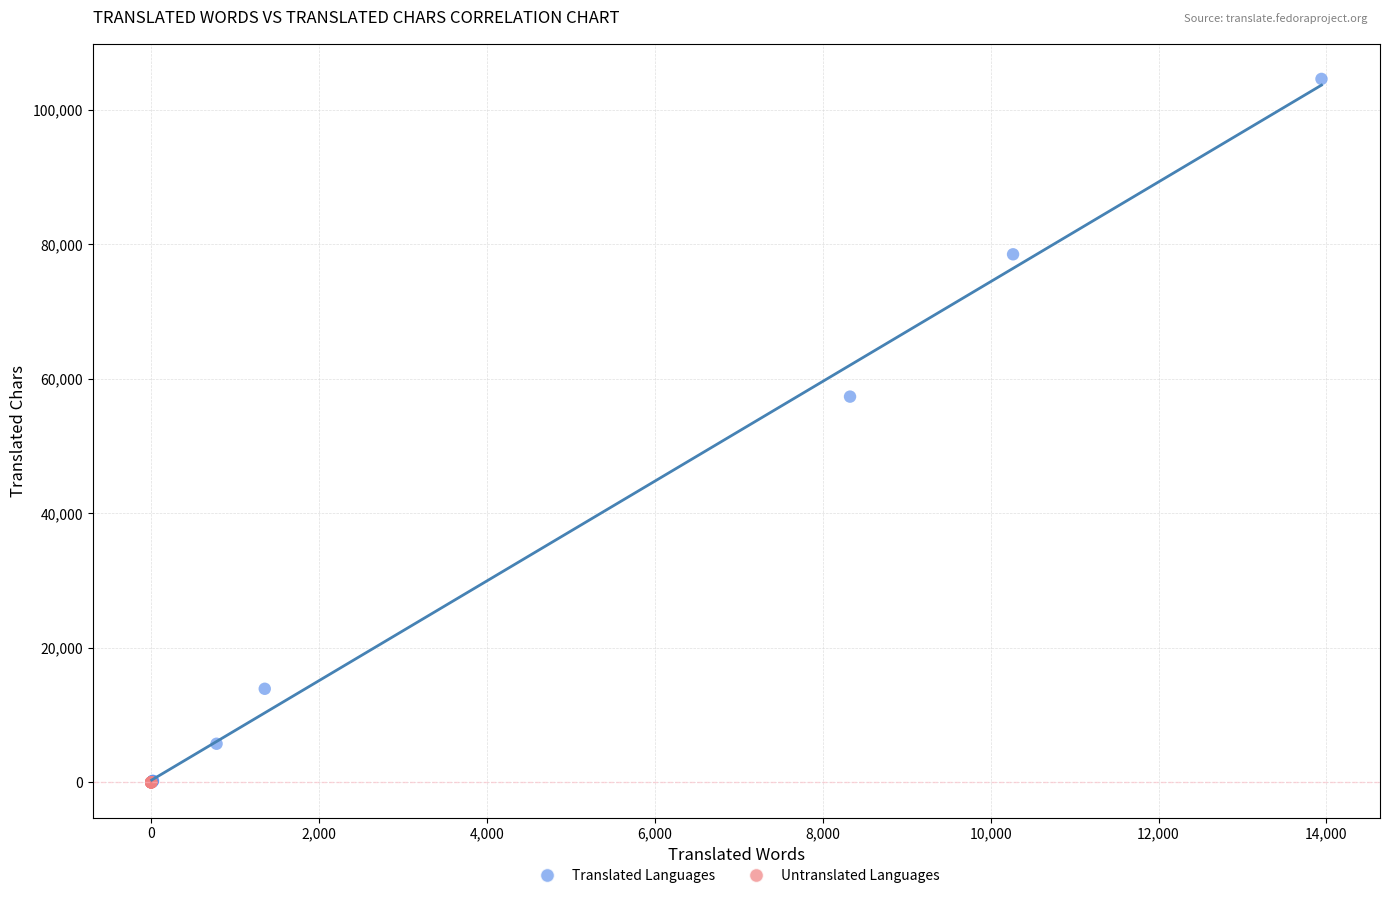

What are all the series names shown in the legend?

Translated Languages, Untranslated Languages